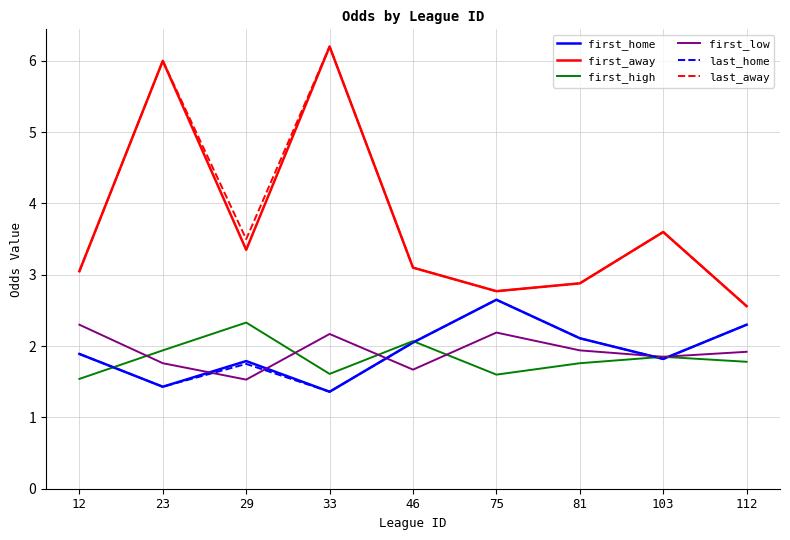

True or false: first_low and first_away cross at least once.

False